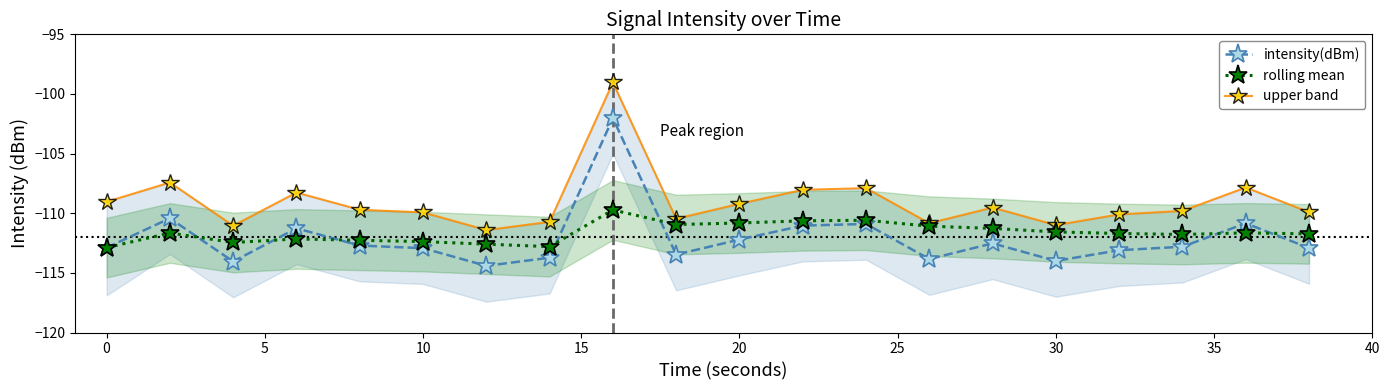

True or false: intensity(dBm) and rolling mean cross at least once.

True